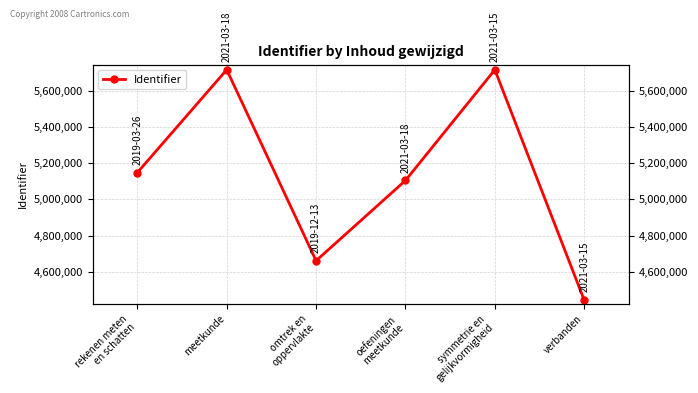

True or false: there are more than 0 points higher than both neighbors.

True